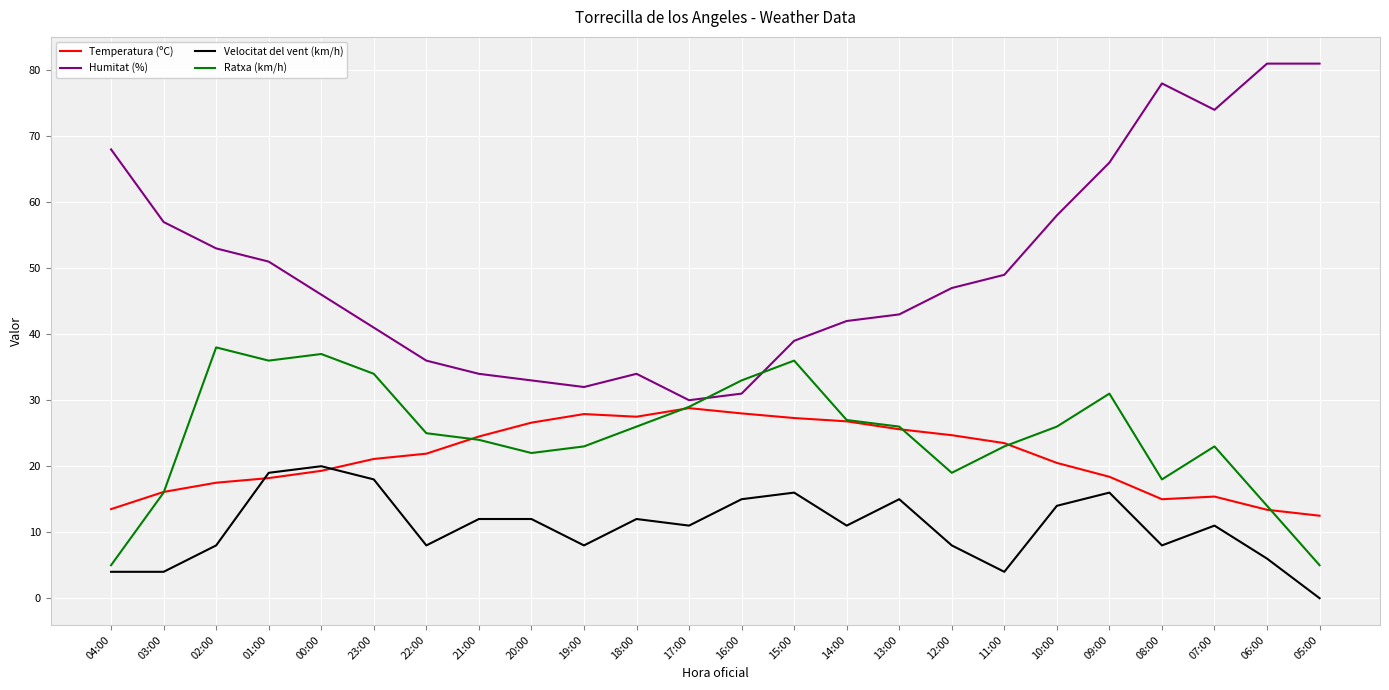

True or false: Ratxa (km/h) and Velocitat del vent (km/h) cross at least once.

False